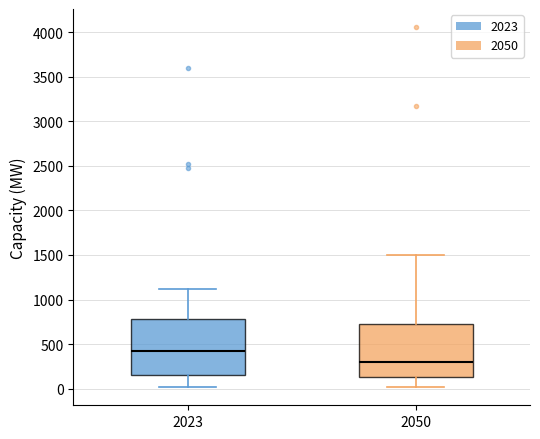

Reading left to right, transcribe this box plot: for each box, give where its median line is, the range the box spans, and where its two whiskers end, as read against the y-axis. The values are not printed on the chart, so give them approximately, as read against the axis.

2023: median 400, box 150 to 800, whiskers 0 to 1100
2050: median 300, box 150 to 750, whiskers 0 to 1500